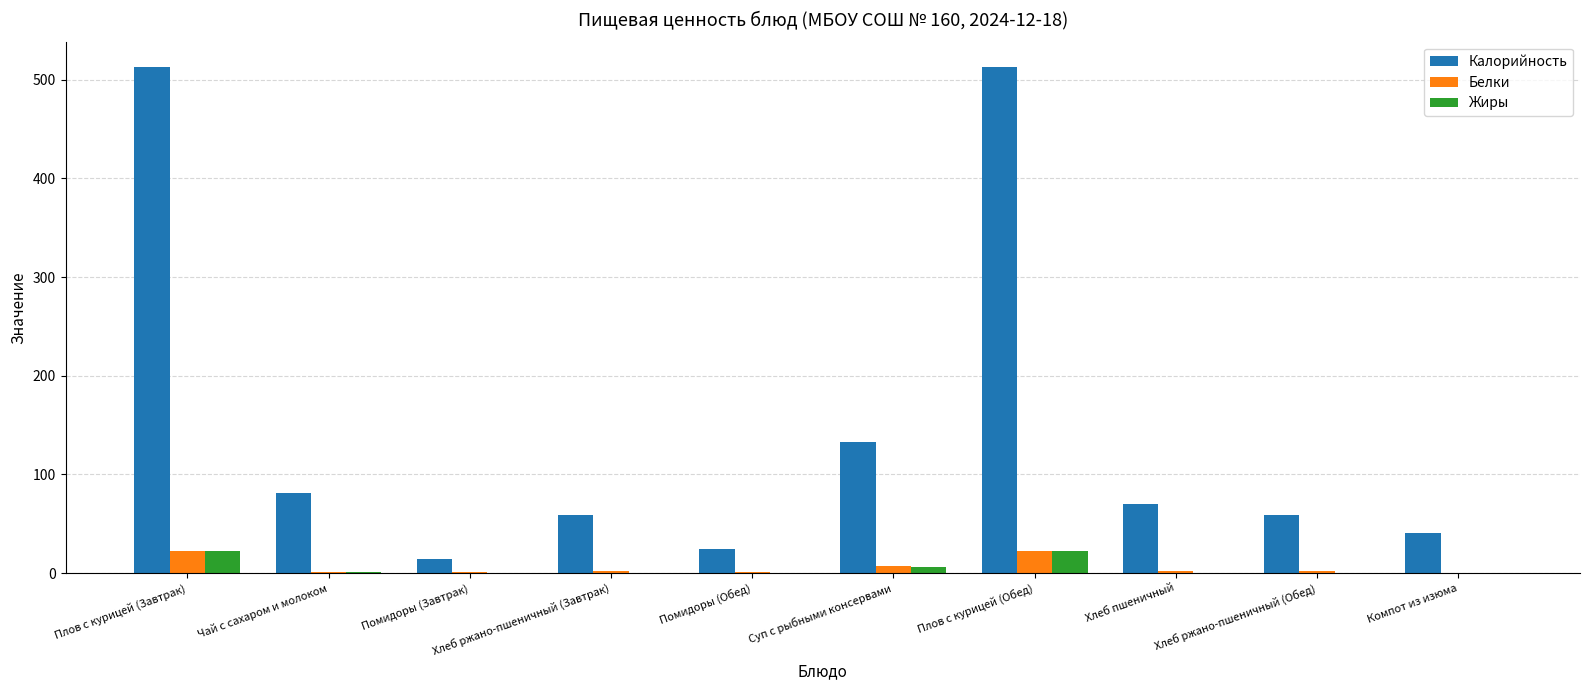

Where does the Белки series first go above 2?

Плов с курицей (Завтрак)